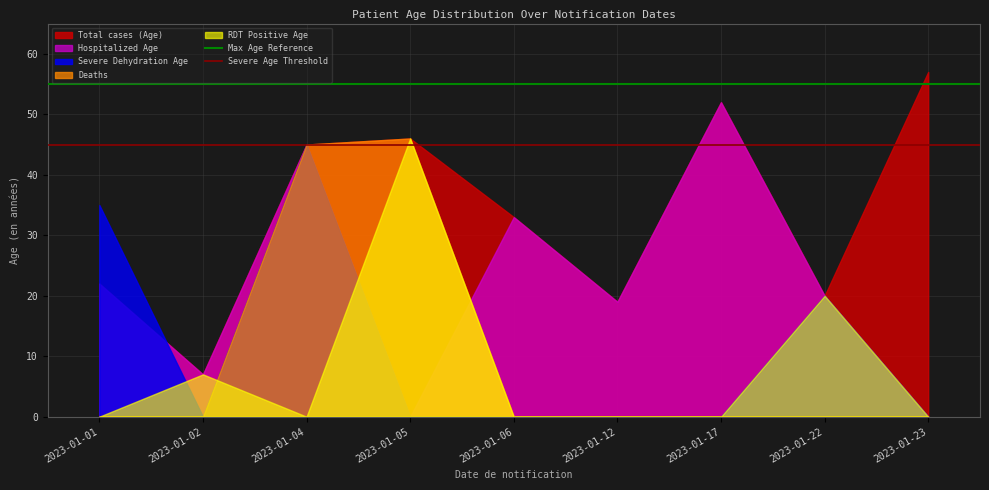

Where is Severe Age Threshold nearest to the value 45?

2023-01-01